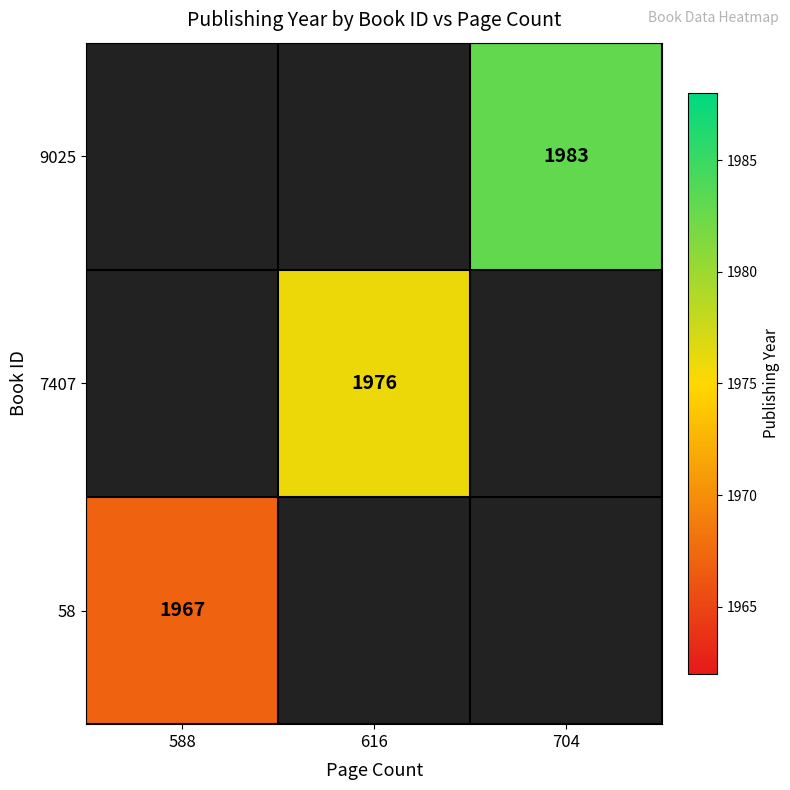

Which has a higher value, 588 or 704?

704